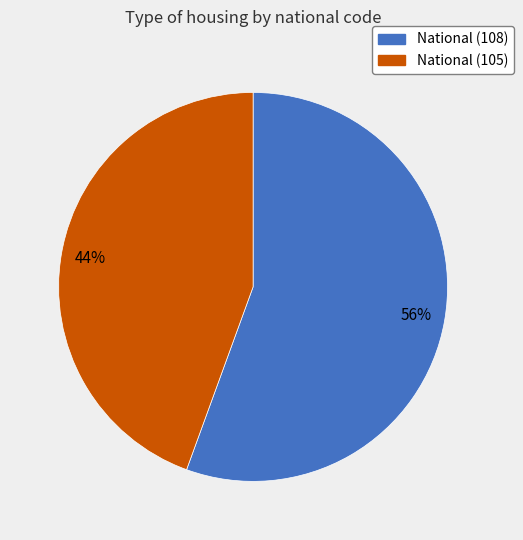

Which category accounts for the majority?

National (108)